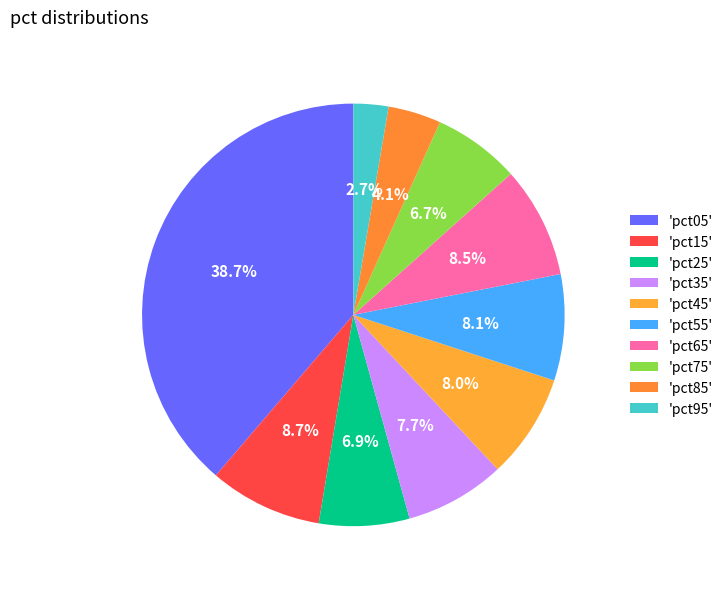

How many segments does this pie chart have?

10